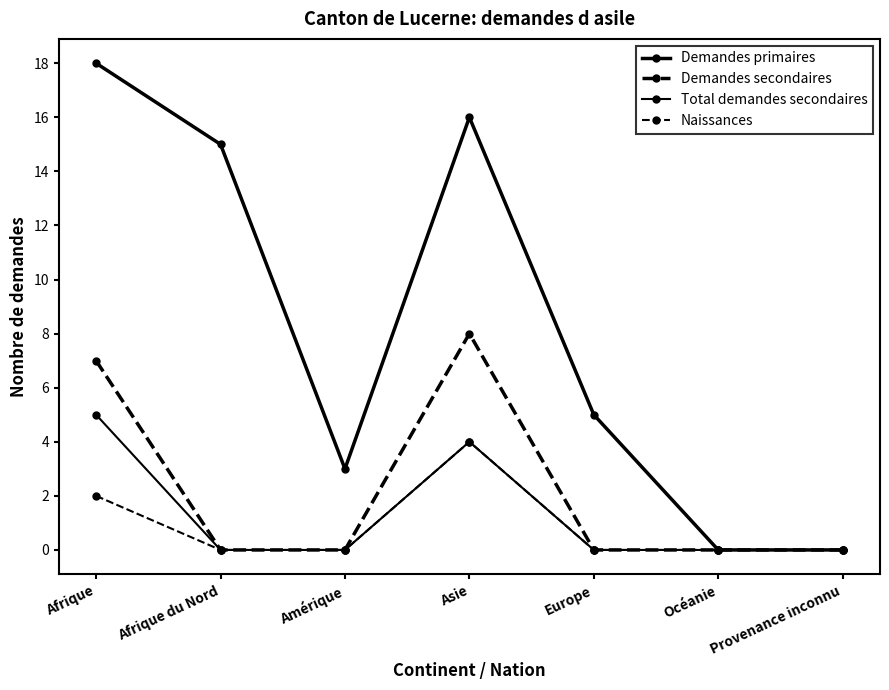

At how many categories does at least one series exceed 10?

3